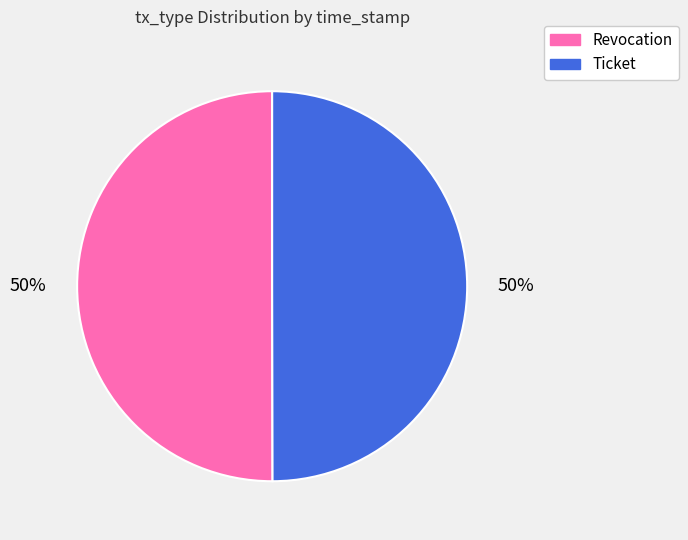

To the nearest percent, what portion does Ticket represent?

50%